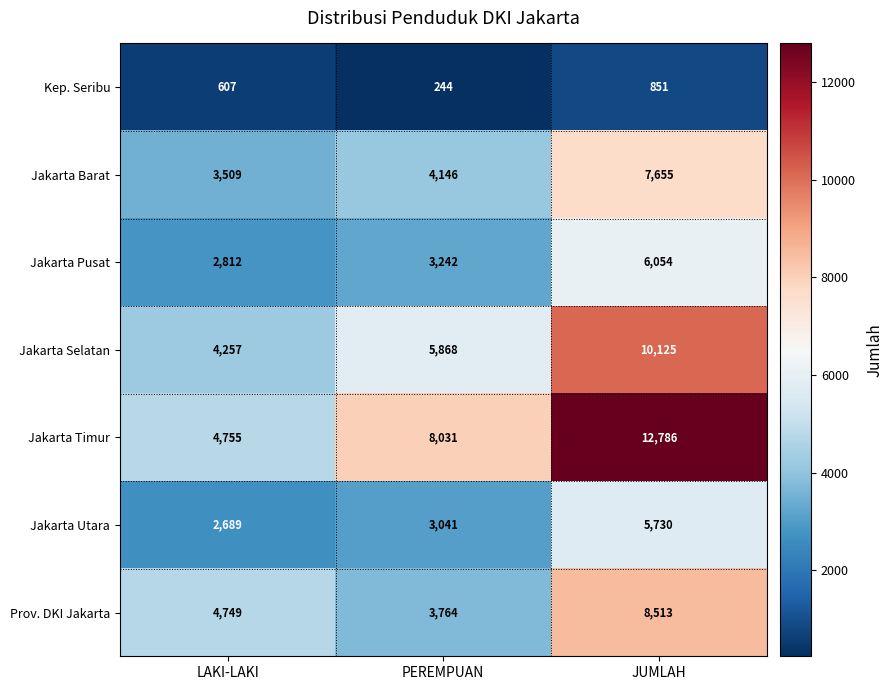

Which category has the highest value in the Jakarta Selatan series?

JUMLAH